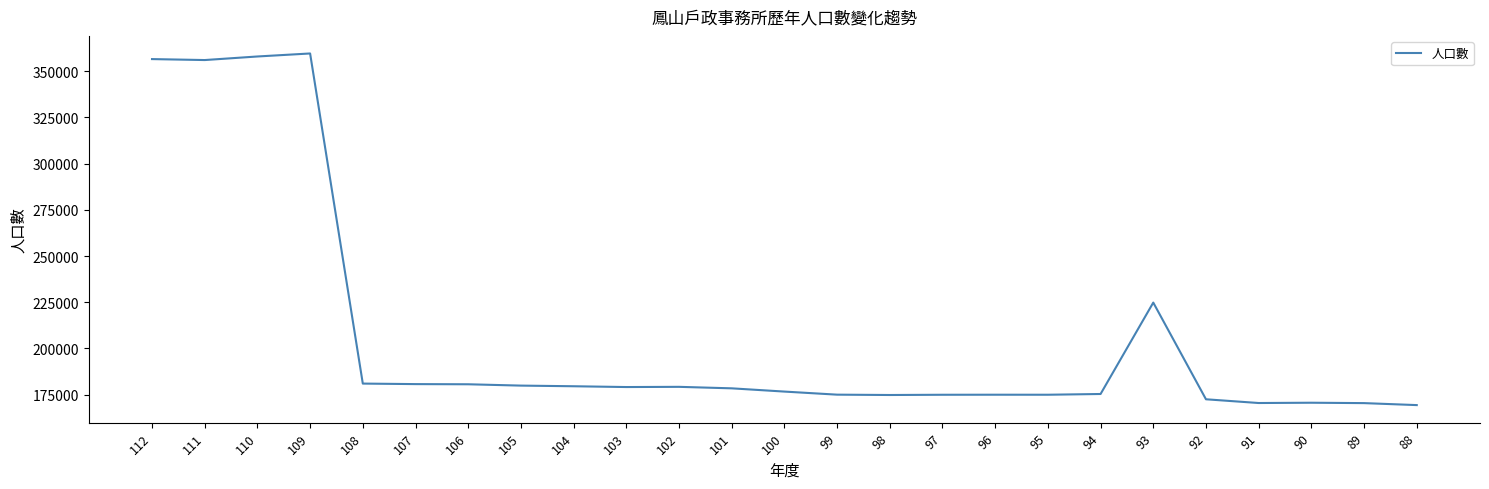

What is the difference between the maximum and minimum values?

190213